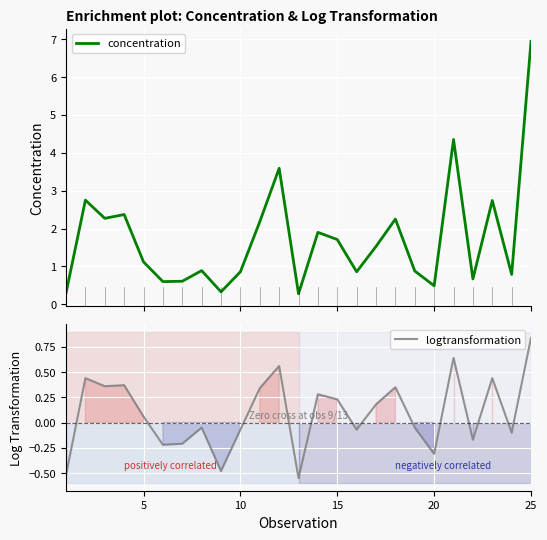

What is the minimum value for concentration?

0.3